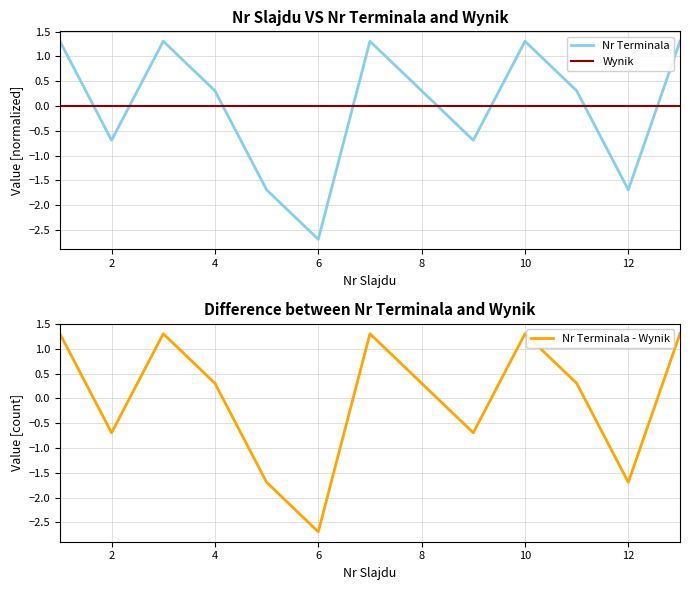

What are all the series names shown in the legend?

Nr Terminala, Wynik, Nr Terminala - Wynik